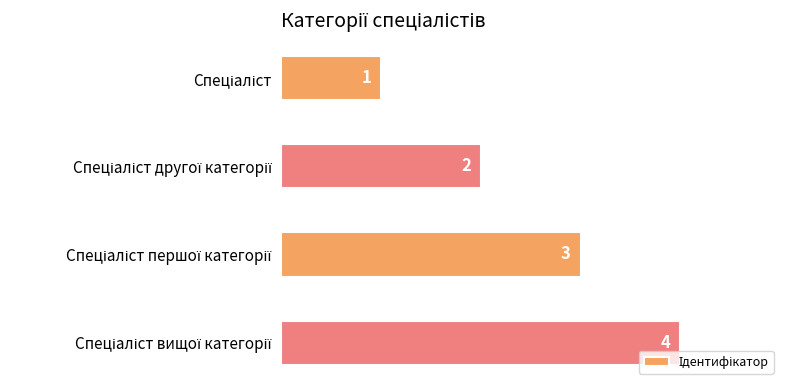

Count the values in the range 2 to 4.

3